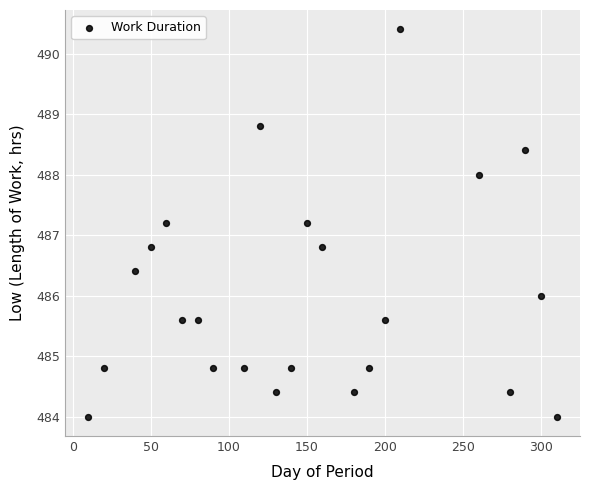

What is the range of X values (max minus min)?

300.0